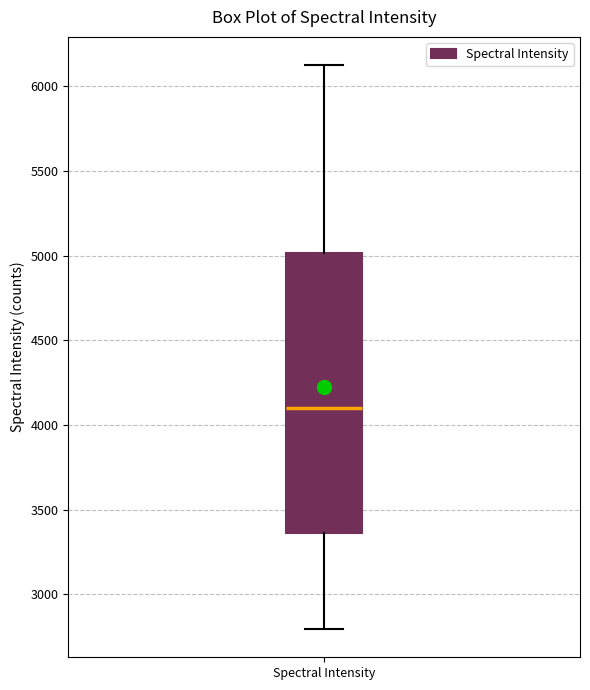

Transcribe this box plot: give where the median line is, the range the box spans, and where the two whiskers end, as read against the y-axis. The values are not printed on the chart, so give them approximately, as read against the axis.

median 4100, box 3350 to 5000, whiskers 2800 to 6150